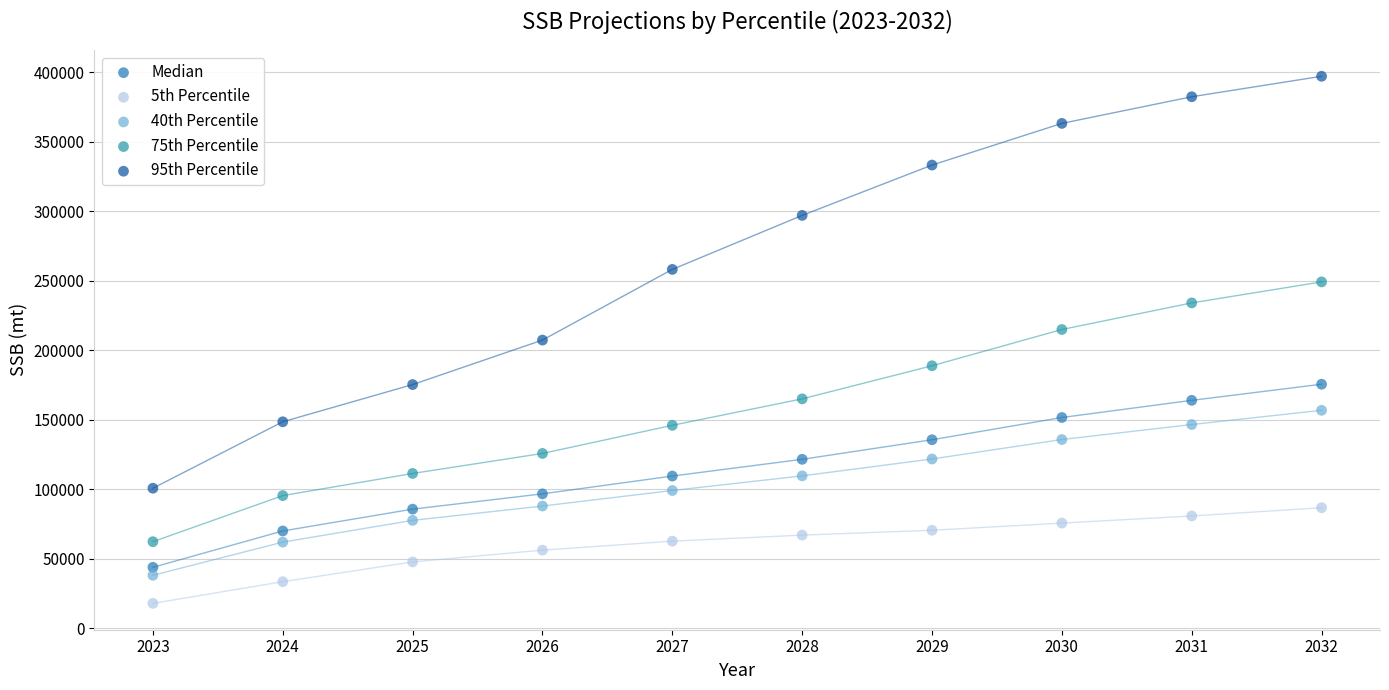

Which series contains the lowest Y value?

5th Percentile